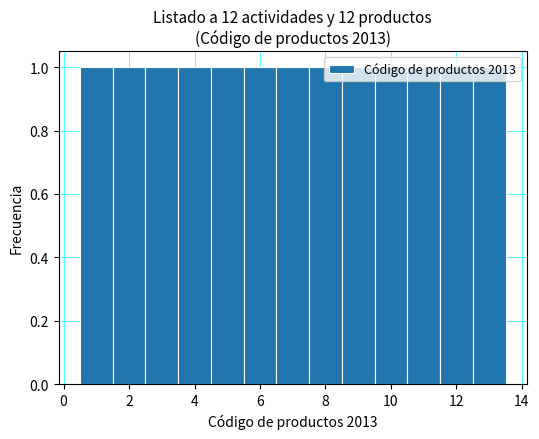

How tall is the bar that spans 11.5 to 12.5 on the x-axis? Neither the bar edges nor the heights are printed on the chart, so give them approximately, as read against the axes.

1